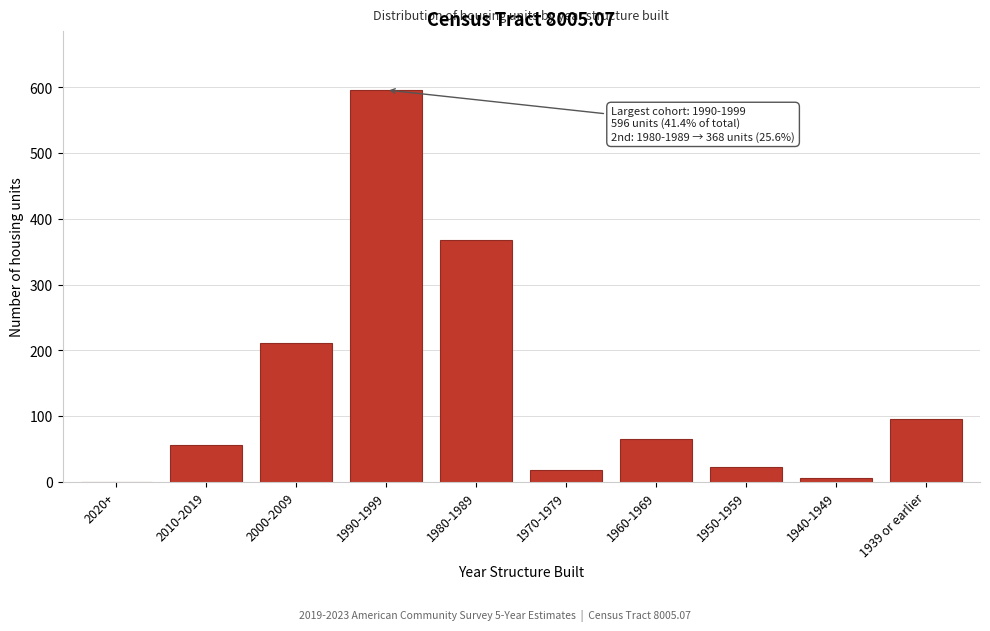

Reading right to left, extract all data points from this chart.

1939 or earlier=96	1940-1949=6	1950-1959=22	1960-1969=65	1970-1979=18	1980-1989=368	1990-1999=596	2000-2009=211	2010-2019=56	2020+=0